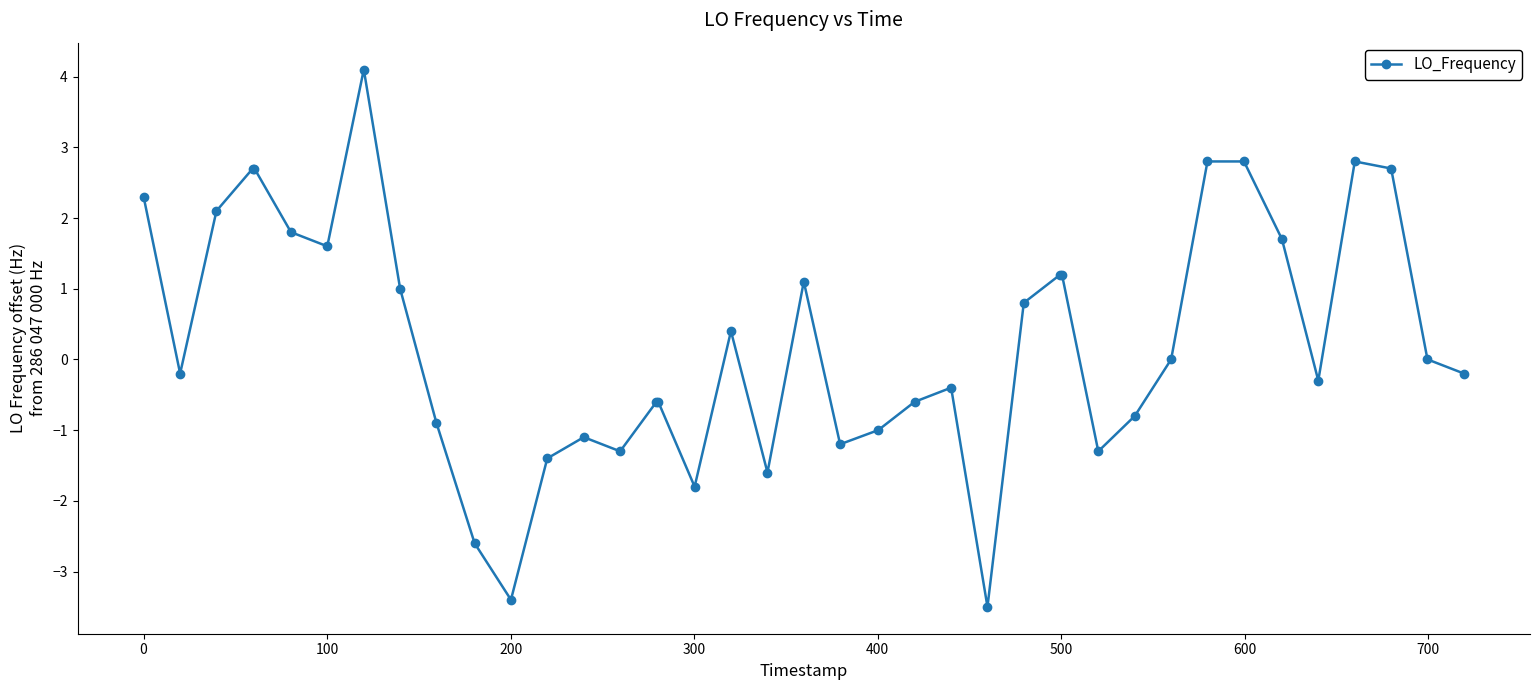

Does the chart have visible grid lines?

No